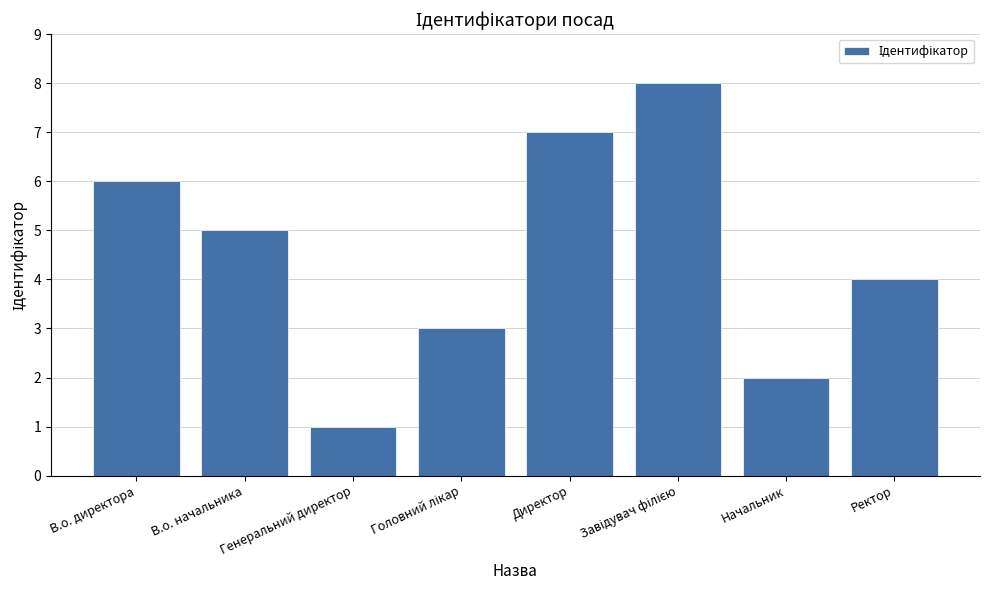

Which label corresponds to the smallest value in the chart?

Генеральний директор